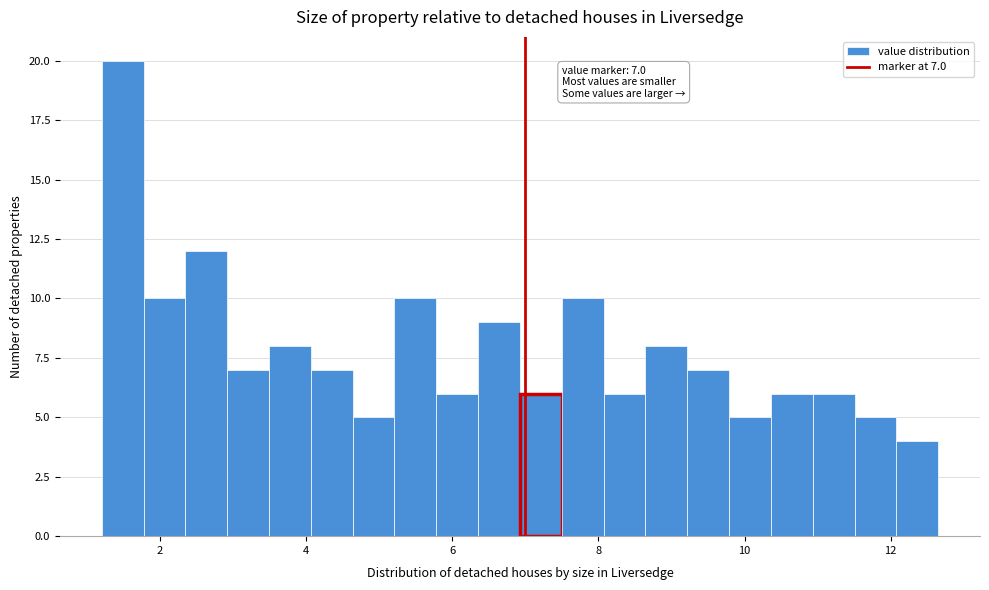

Read against the x-axis, roughly where is the centre of the tallest bar?

1.4